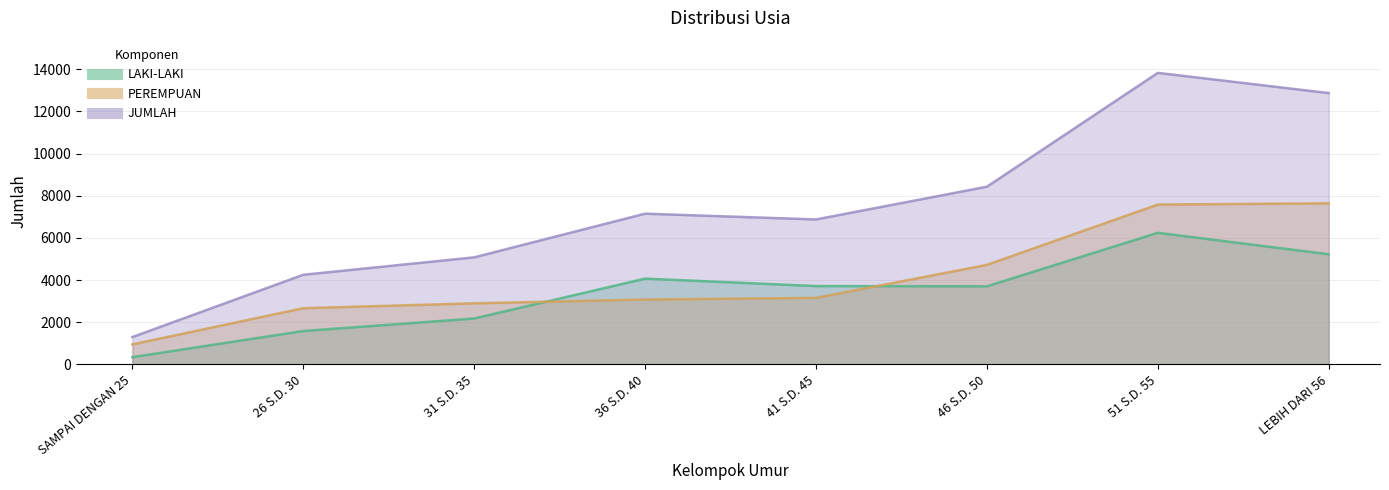

In LAKI-LAKI, how many points are higher than both neighbors (excluding endpoints)?

2